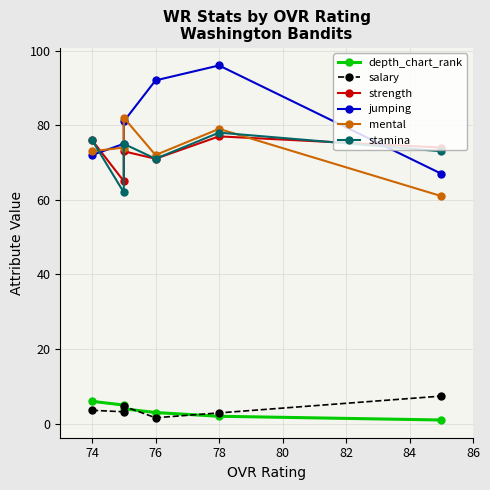

Is it true that stamina equals 138.0 at 78?

False